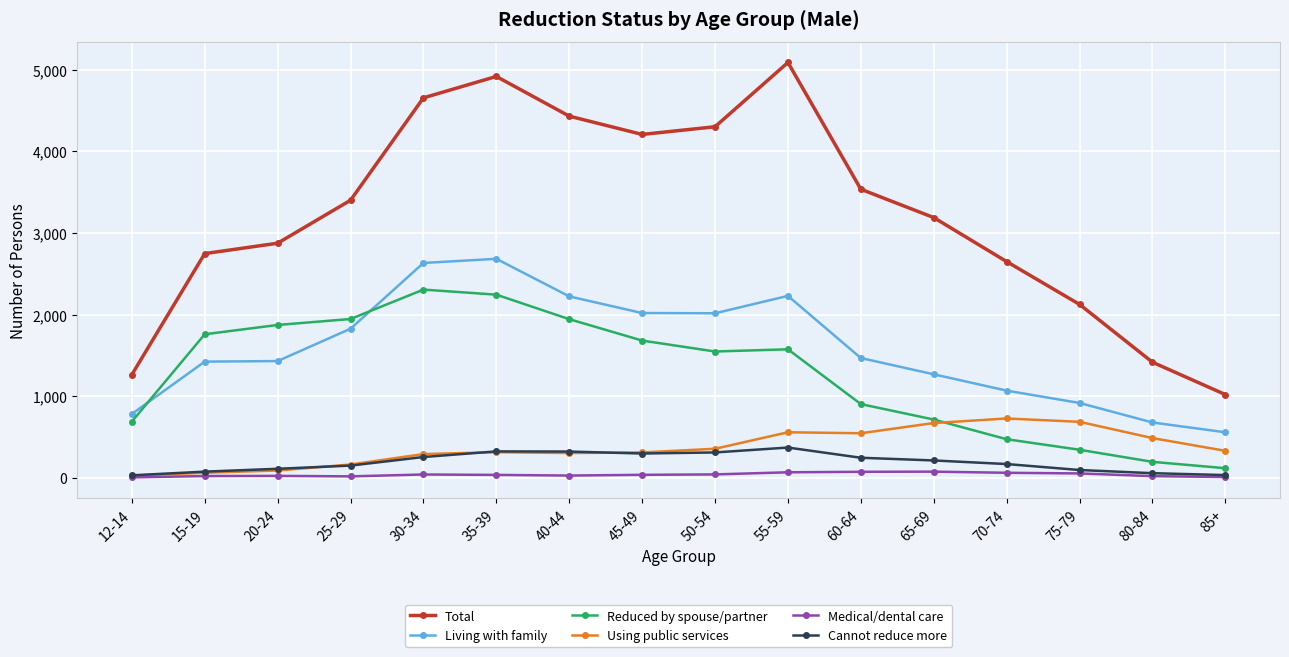

What is the difference between the maximum and minimum values in the Using public services series?

700